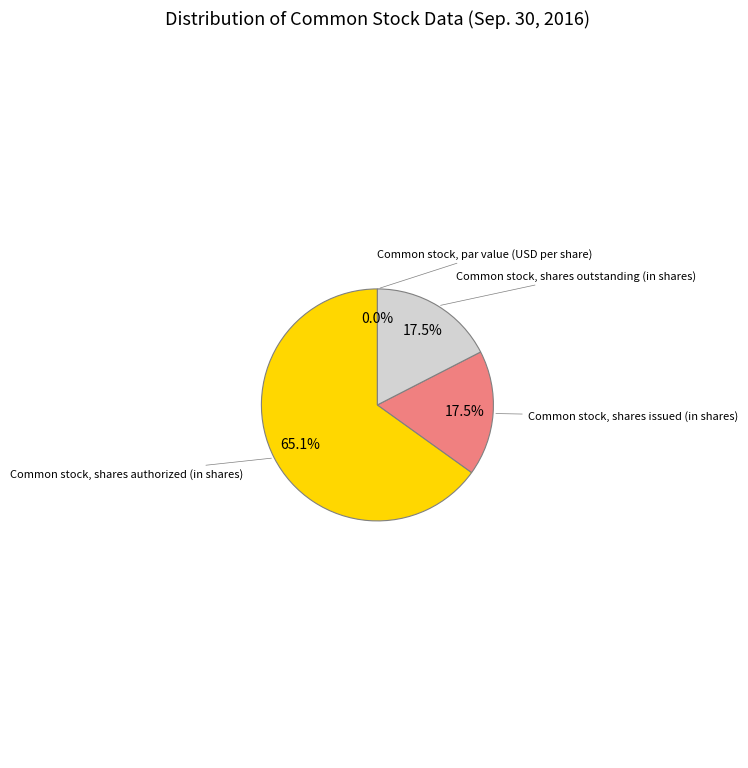

Is it true that Common stock, shares outstanding (in shares) is 17% of the pie?

True